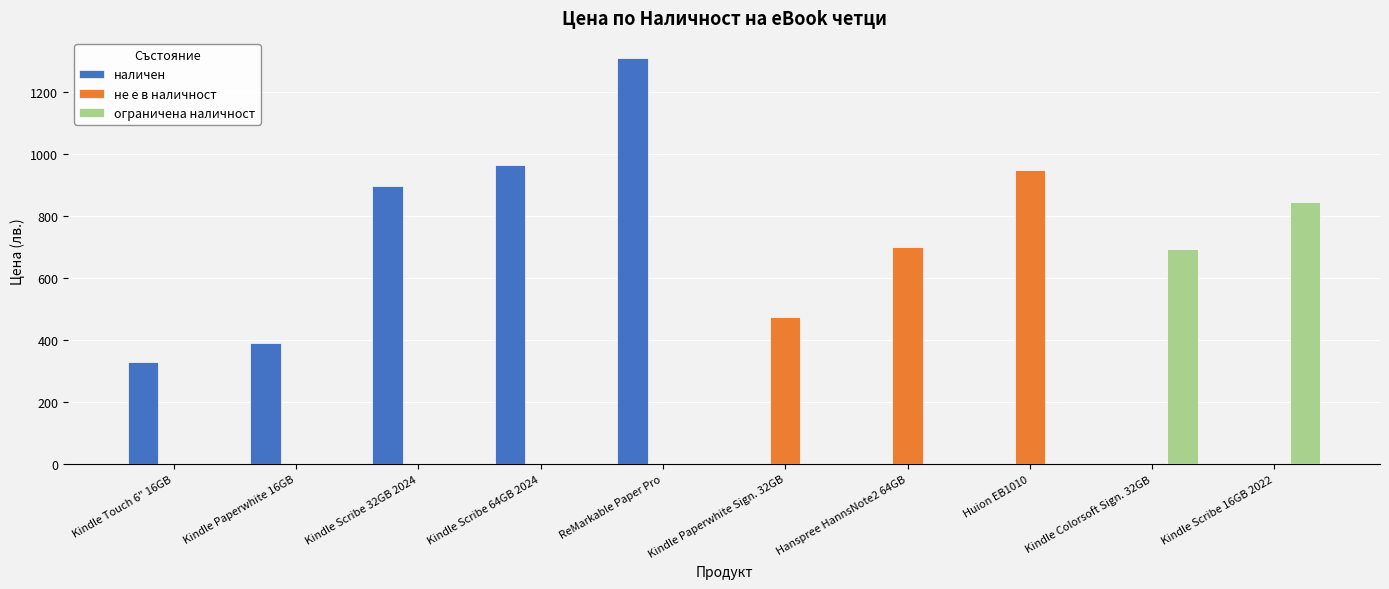

The value of наличен at Kindle Scribe 16GB 2022 is 0.0. True or false?

True